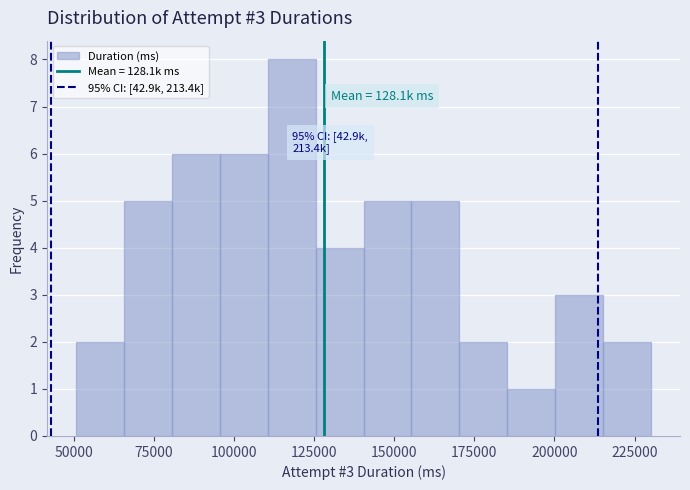

Around what value on the x-axis is the tallest bar? Give the approximate position of its centre, as read against the axis.

120000